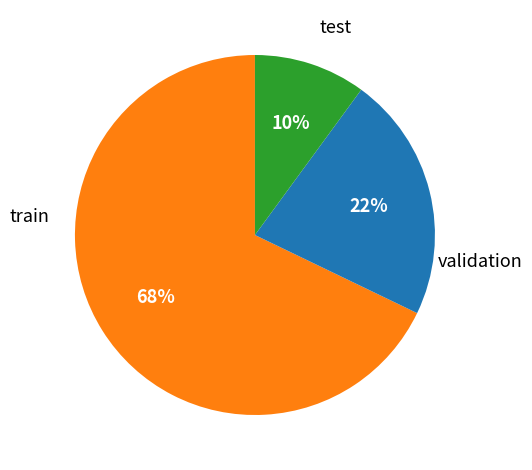

Does any single category account for the majority?

Yes